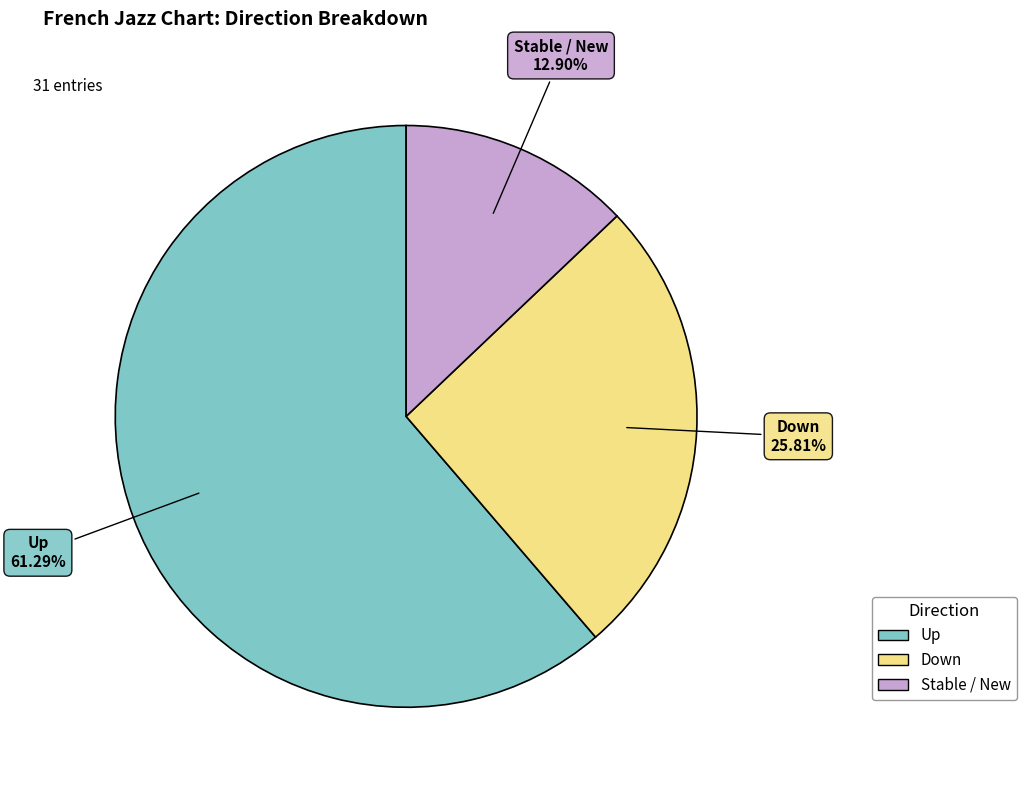

Is there a majority slice in this chart?

Yes